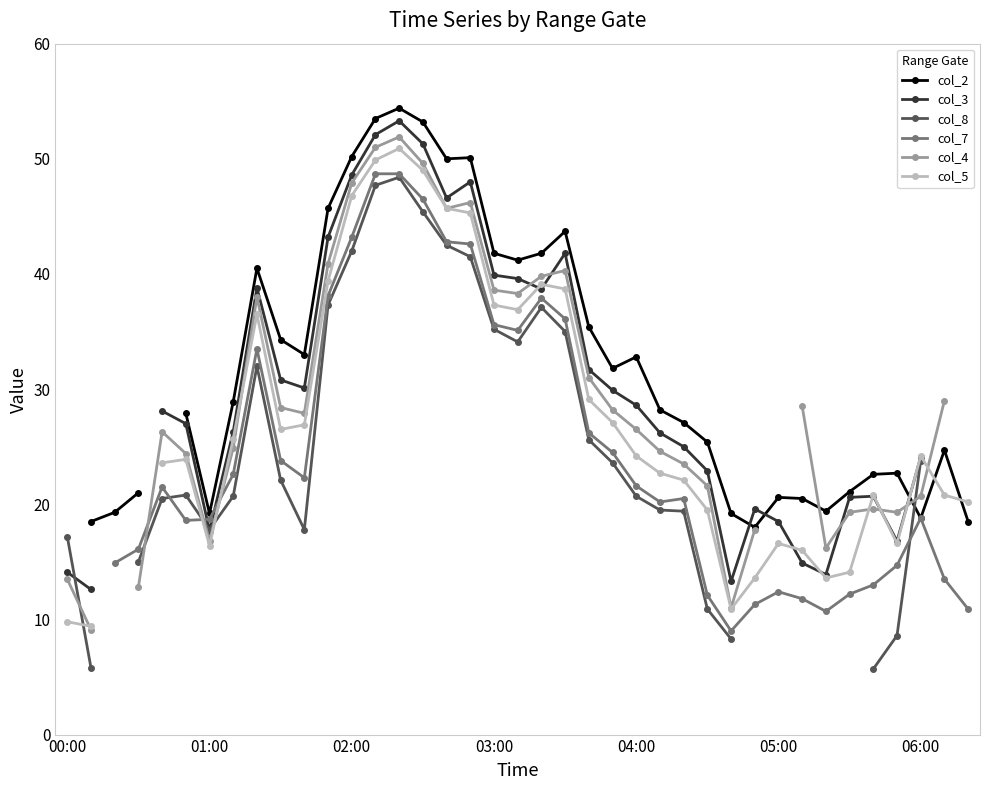

How many lines are shown in the chart?

6